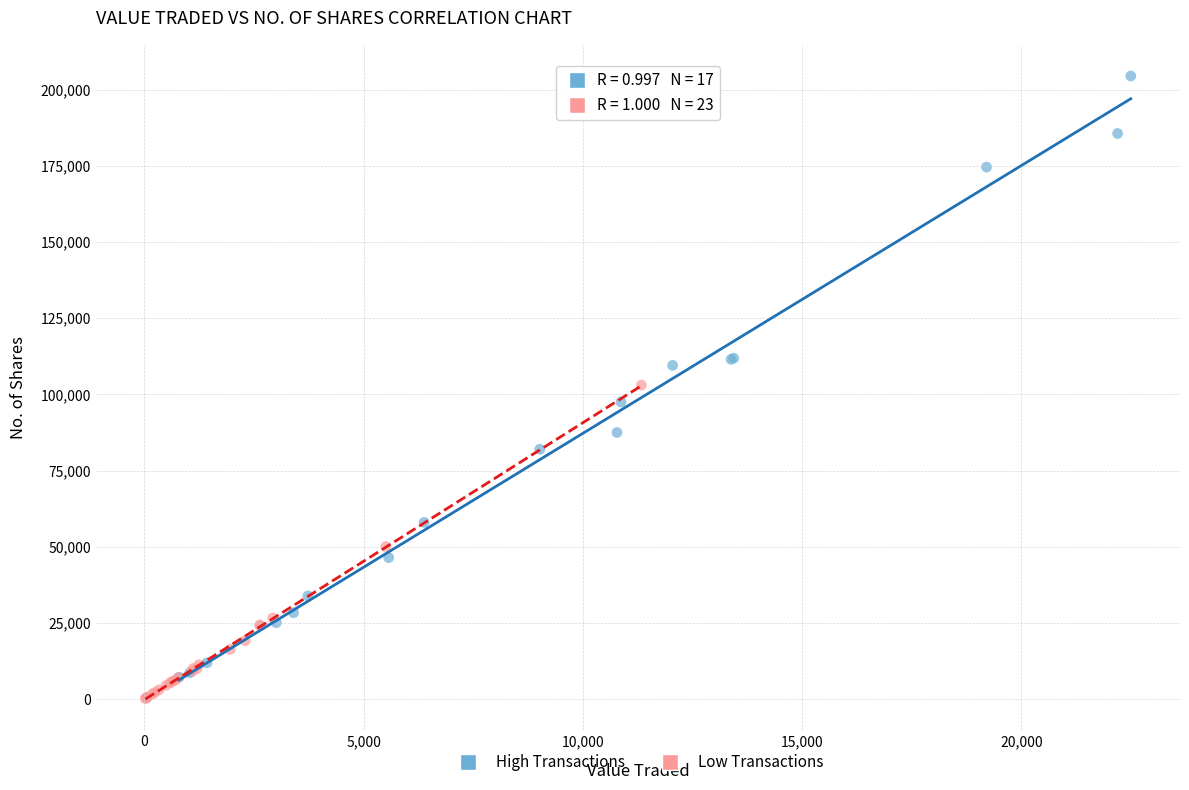

Which series has the widest spread of Y values?

High Transactions